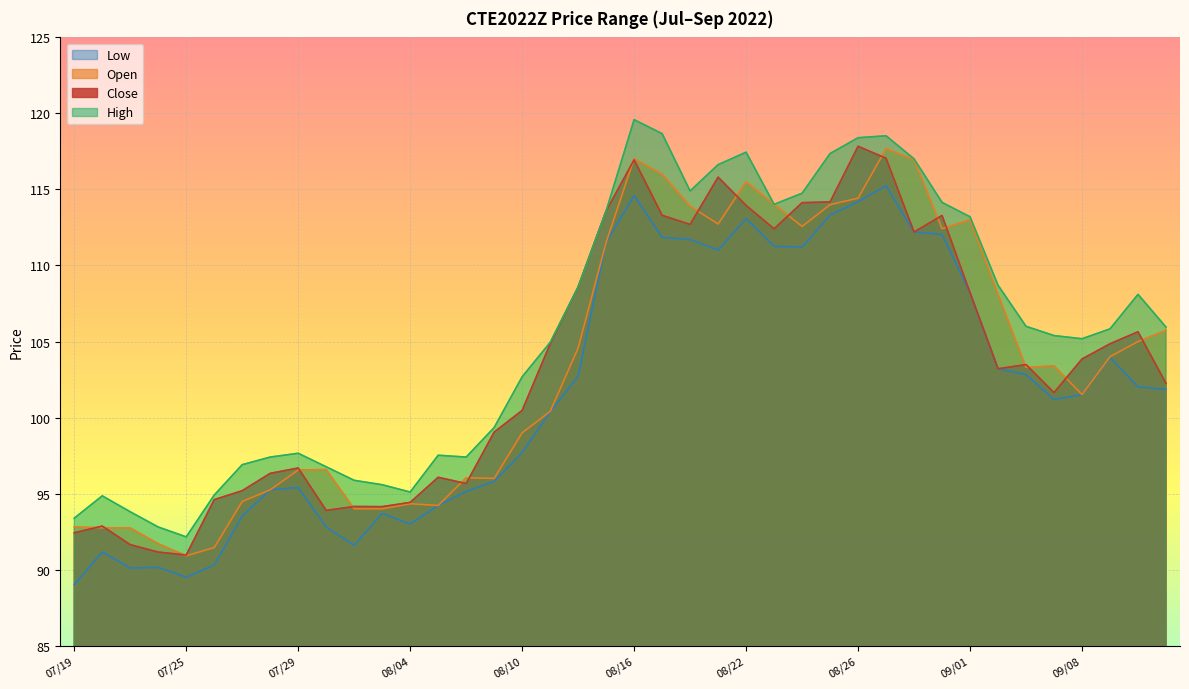

How many distinct data groups are displayed?

4